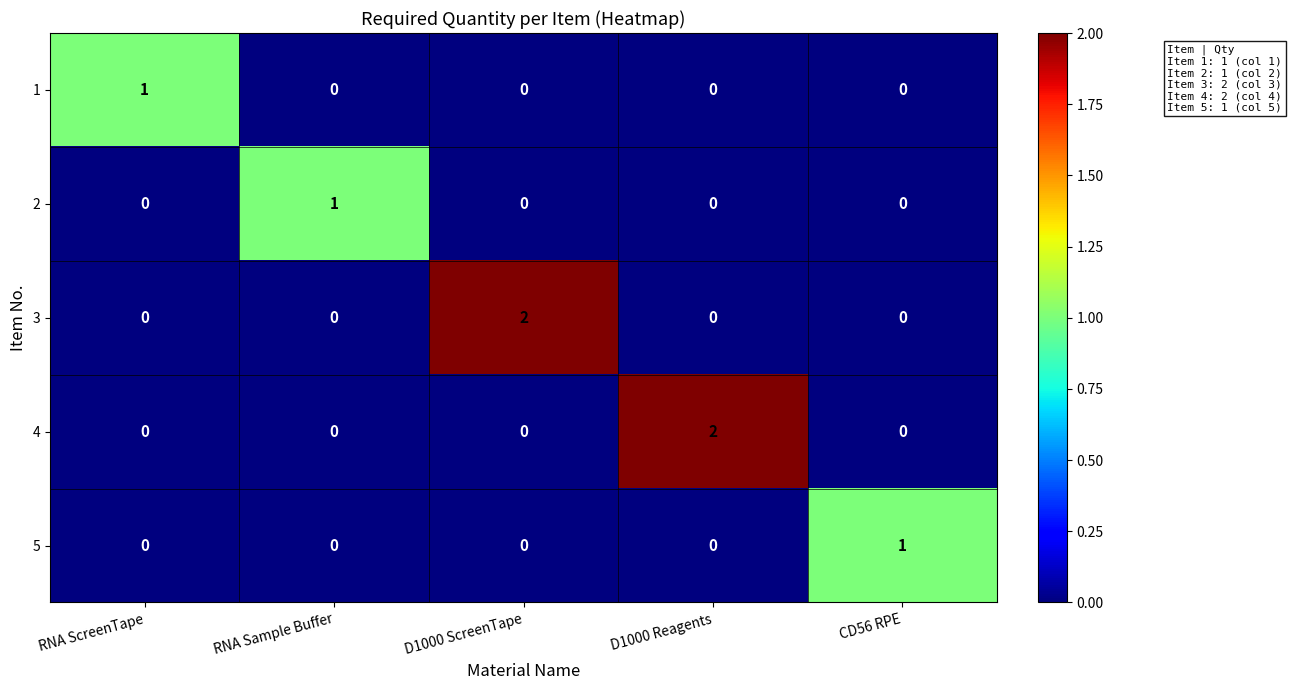

Count the 3 values in the range 0 to 1.

4